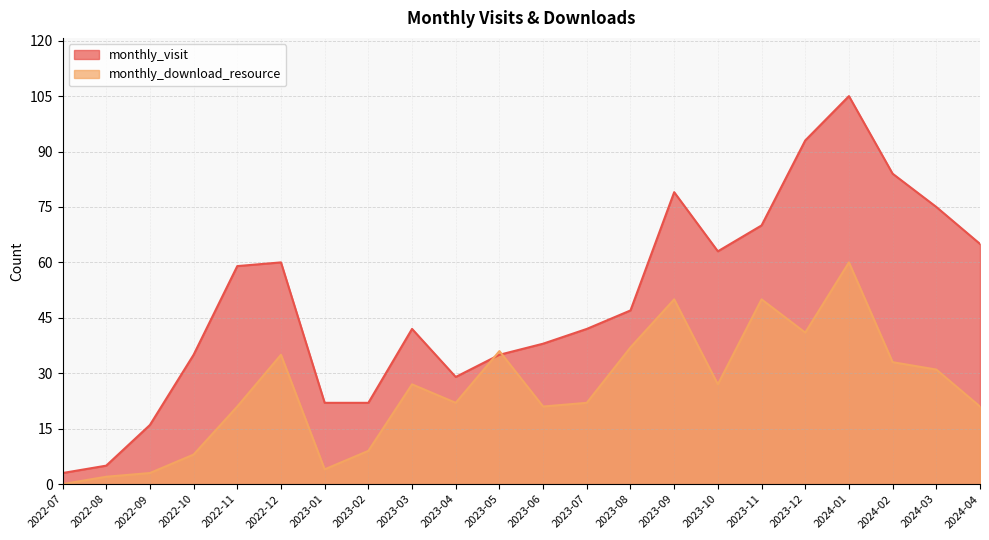

What is the sum of the monthly_visit values at 2022-08 and 2023-08?

52